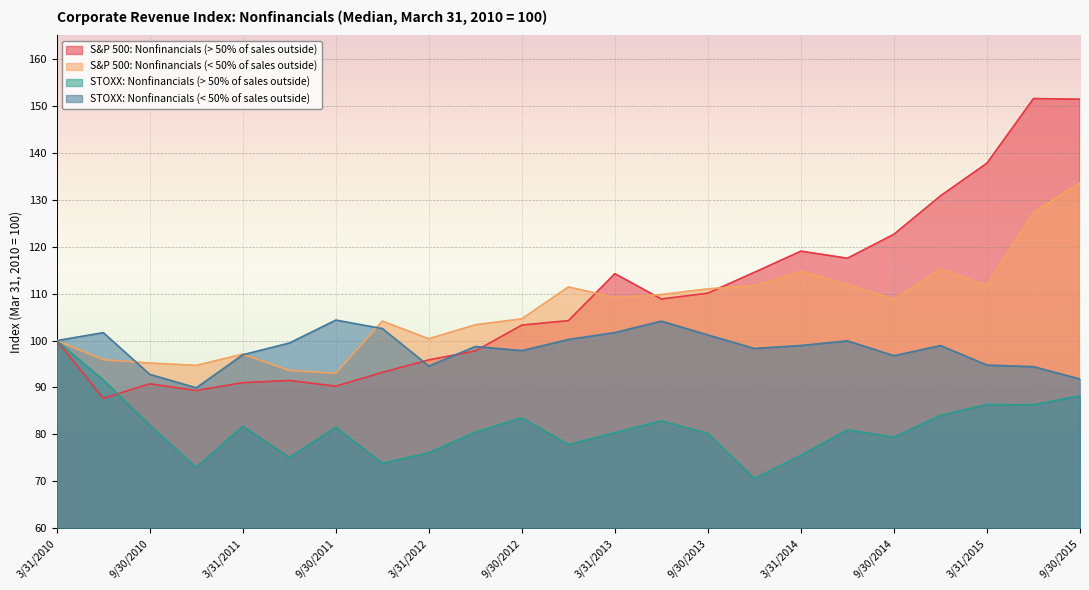

Which series has the largest total across all categories?

S&P 500: Nonfinancials (> 50% of sales outside)